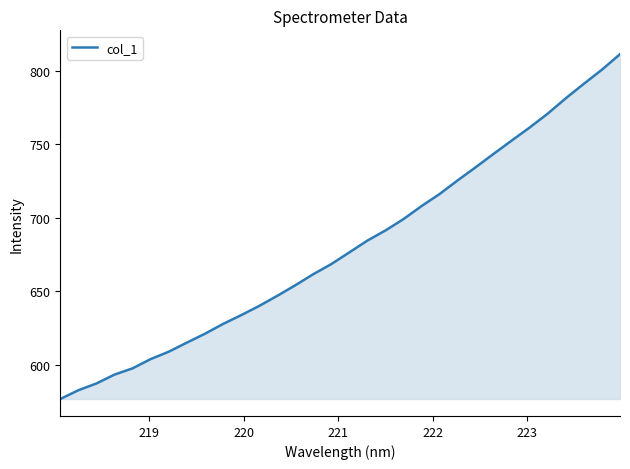

What is the smallest value displayed?

576.7